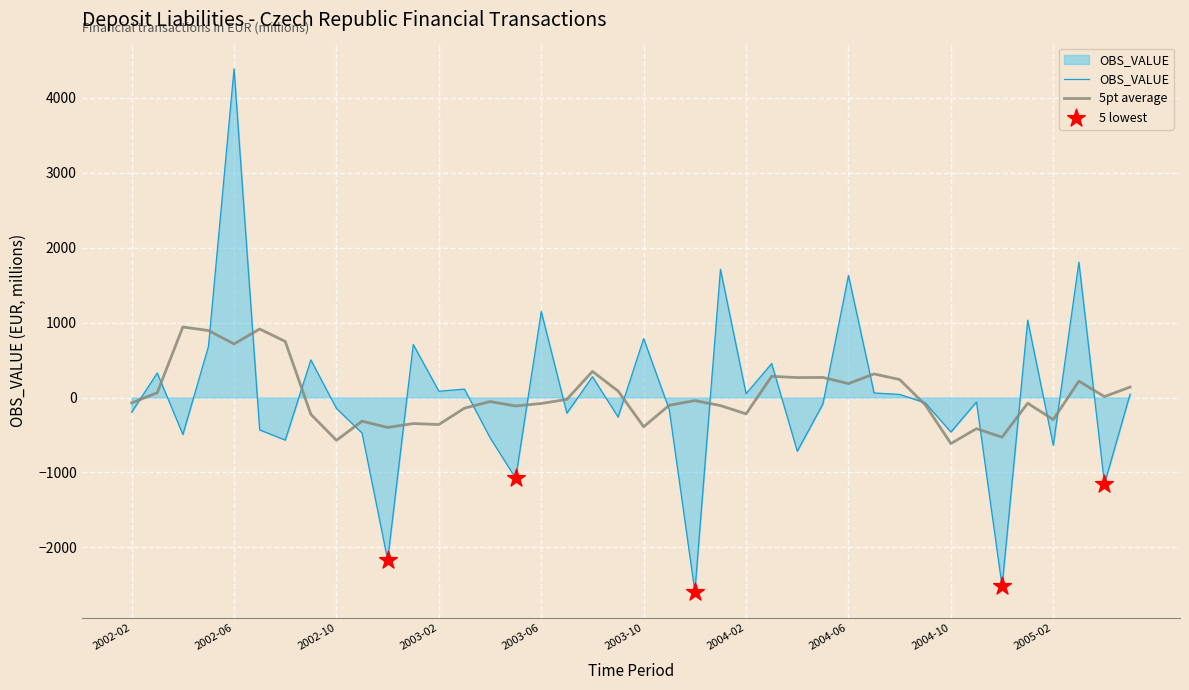

Which series has the largest range (max minus min)?

OBS_VALUE